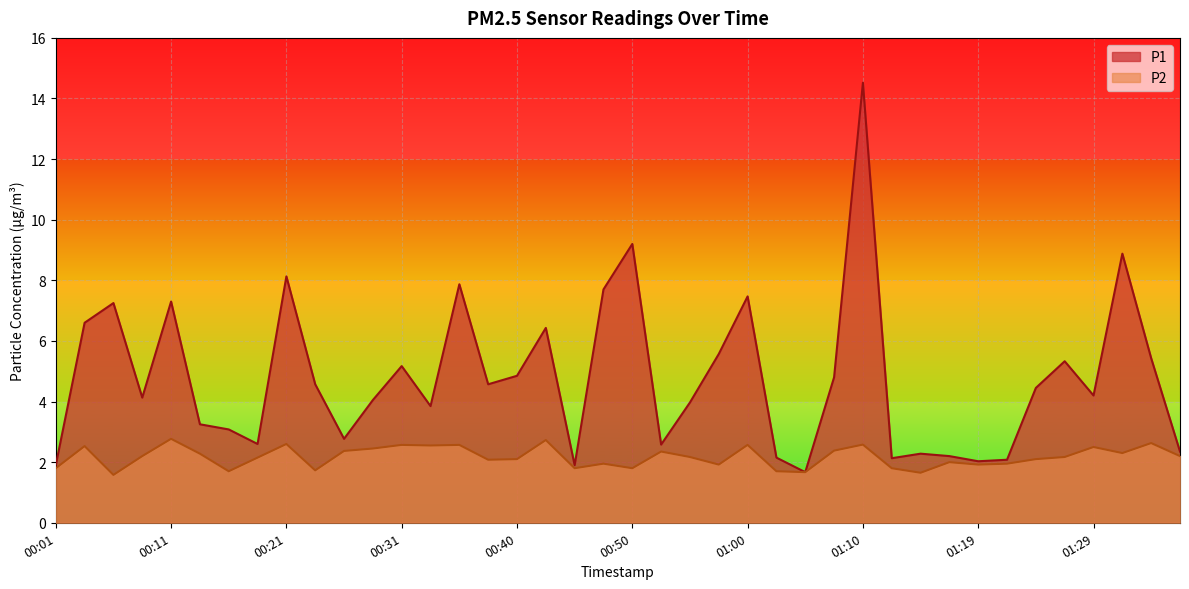

What is the value of the P1 point at the 11th from the left?

2.8